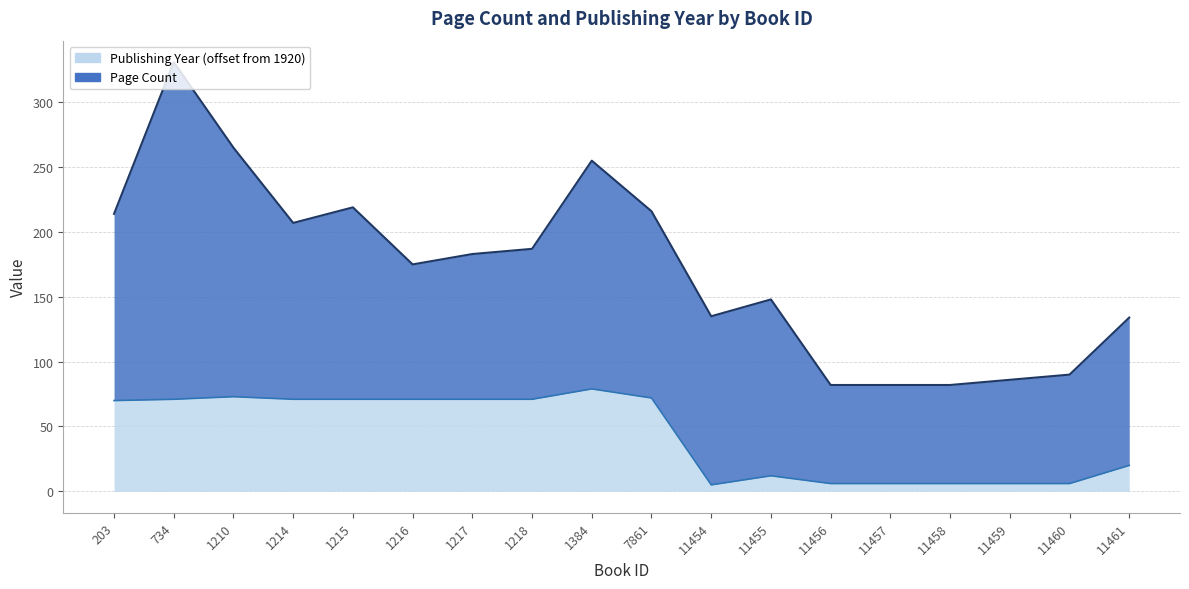

True or false: the data shows 6 at 11457.

True